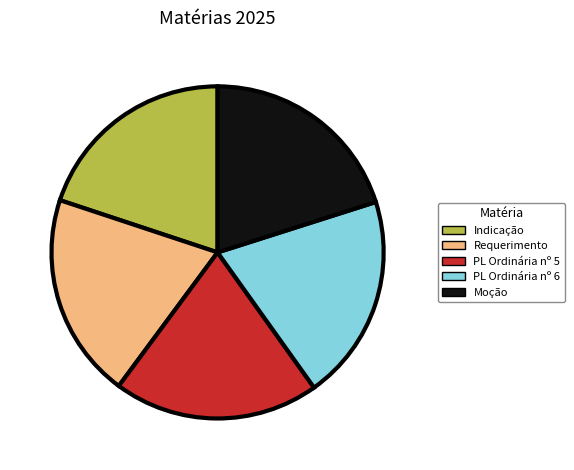

Is there a majority slice in this chart?

No